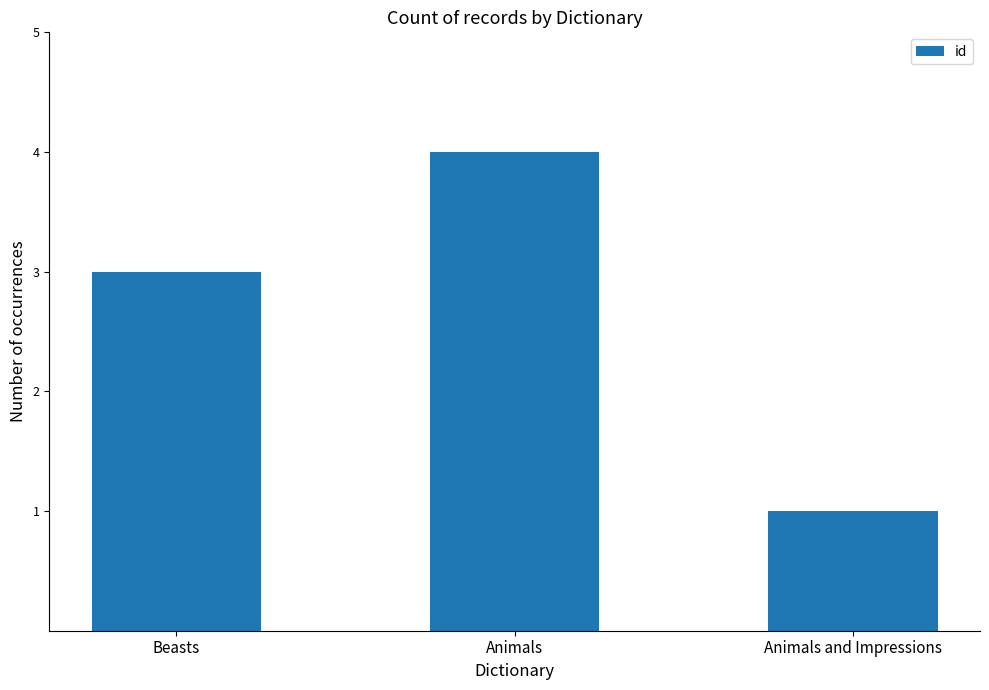

Reading left to right, extract all data points from this chart.

3	4	1